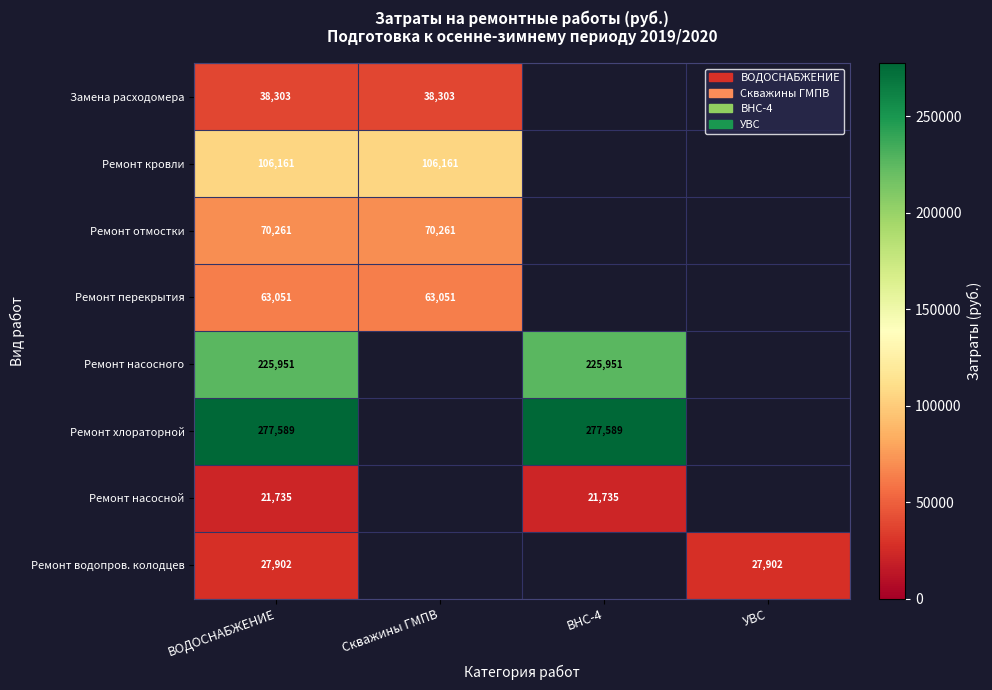

At ВОДОСНАБЖЕНИЕ, list the series in order from largest to smallest.

Ремонт хлораторной, Ремонт насосного, Ремонт кровли, Ремонт отмостки, Ремонт перекрытия, Замена расходомера, Ремонт водопров. колодцев, Ремонт насосной